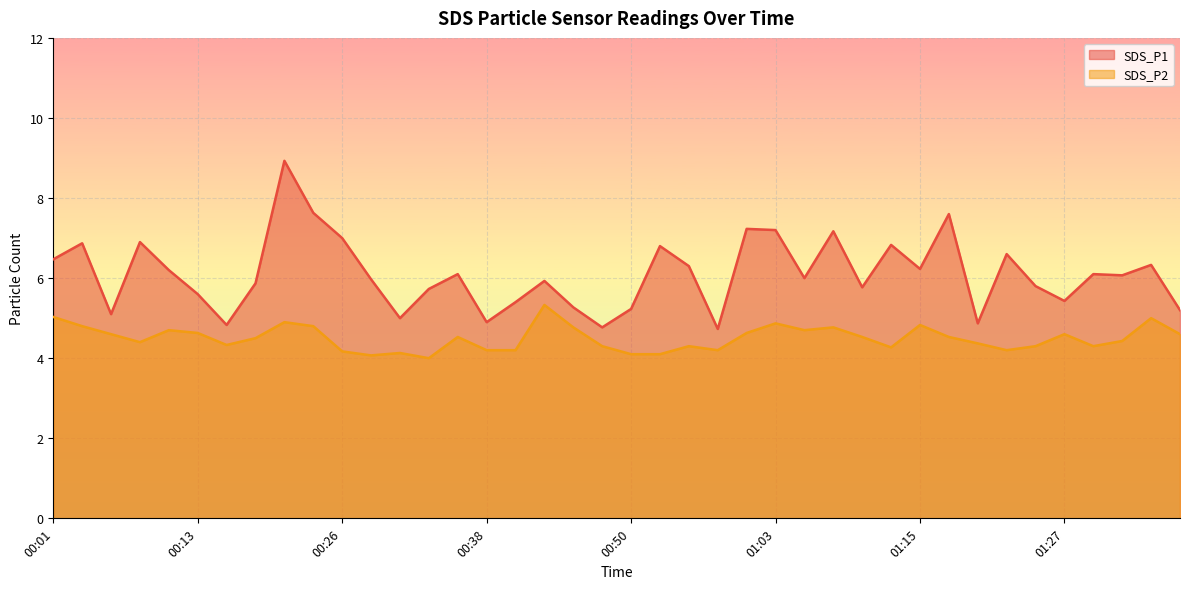

Where is the first local minimum for SDS_P2?

00:08